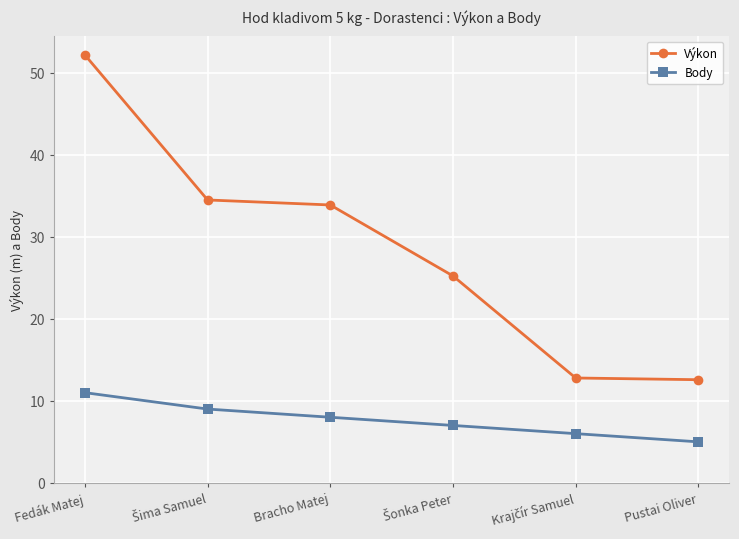

At which category is the sum across all series the highest?

Fedák Matej